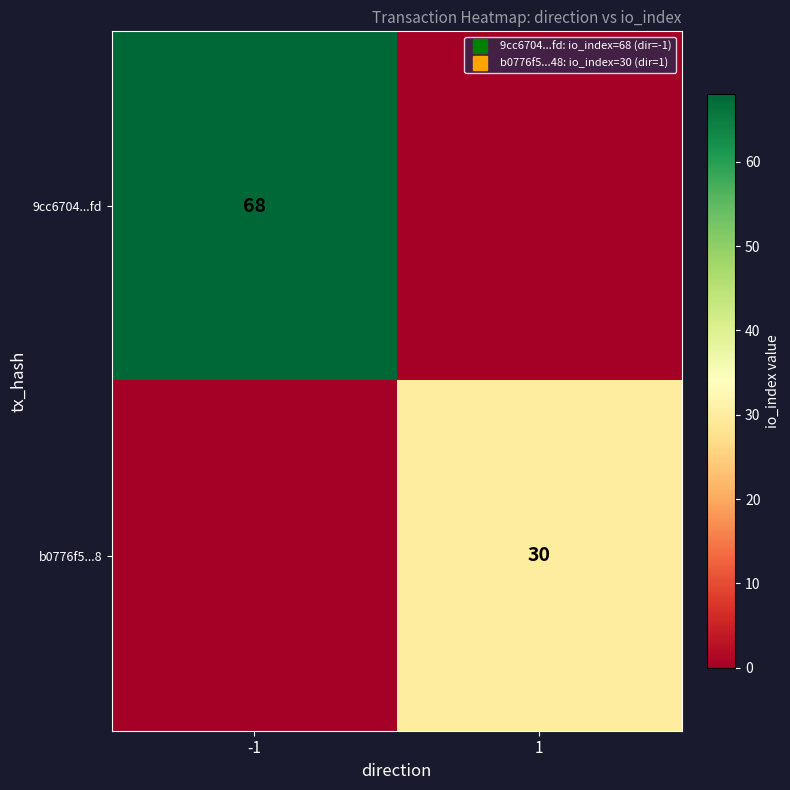

Rank the series at -1 from highest to lowest value.

9cc6704...fd, b0776f5...8